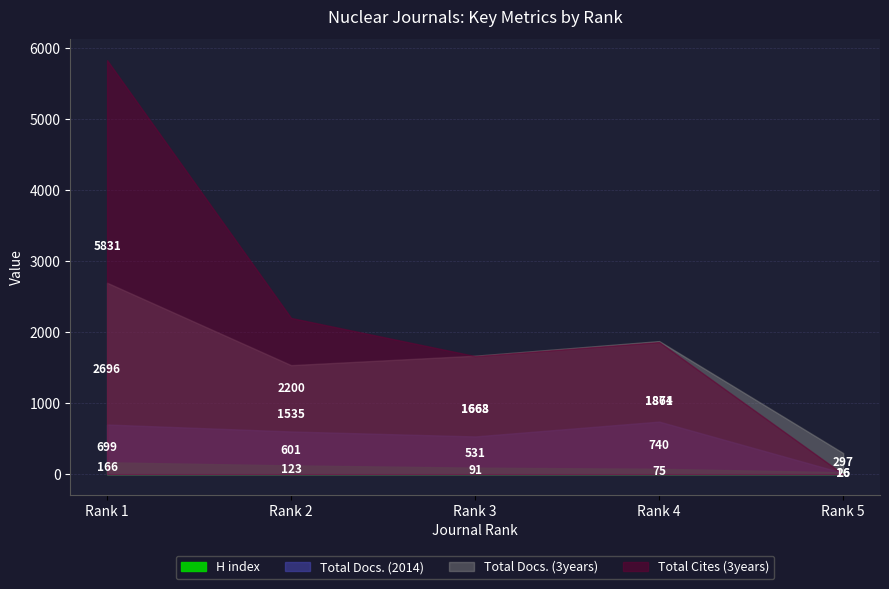

Which series has the largest range (max minus min)?

Total Cites (3years)